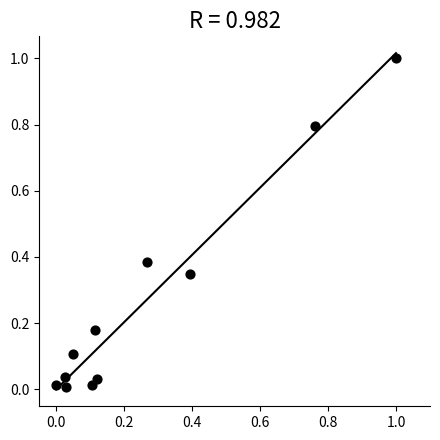

What is the range of X values (max minus min)?

1.0